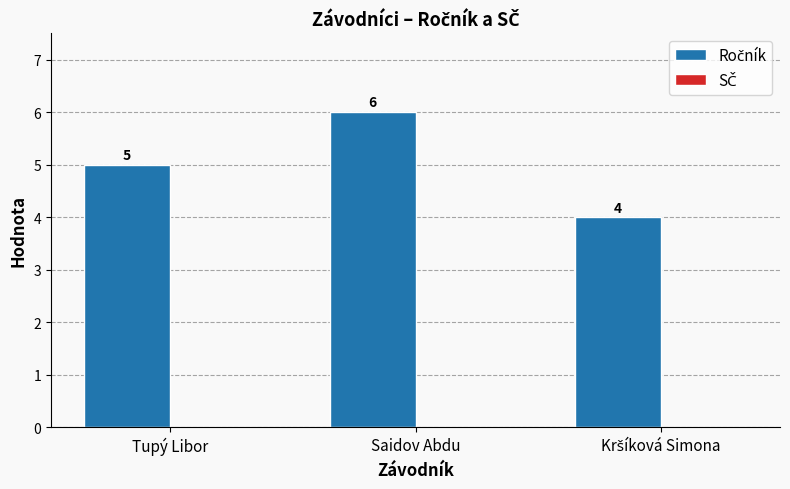

Count the number of categories in the chart.

3